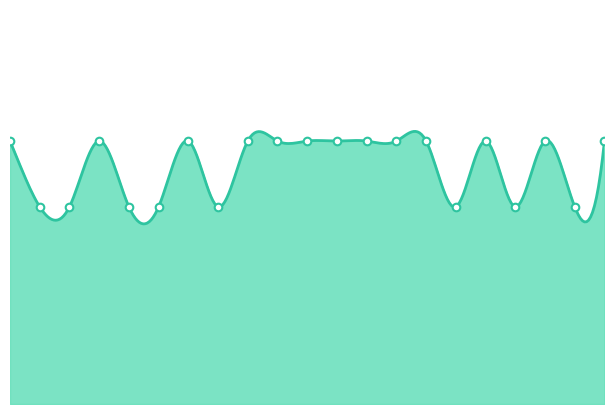

Approximately how many times larger is the value at 25/5 Parashat compared to 25/5 Havdalah?

0.8